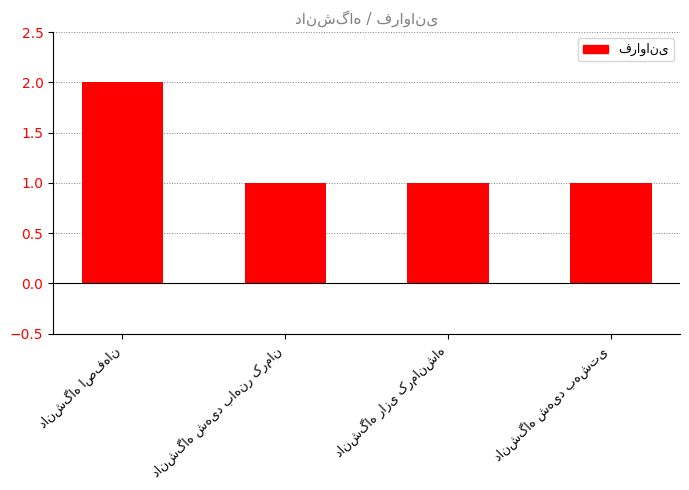

What is the sum of all values?

5